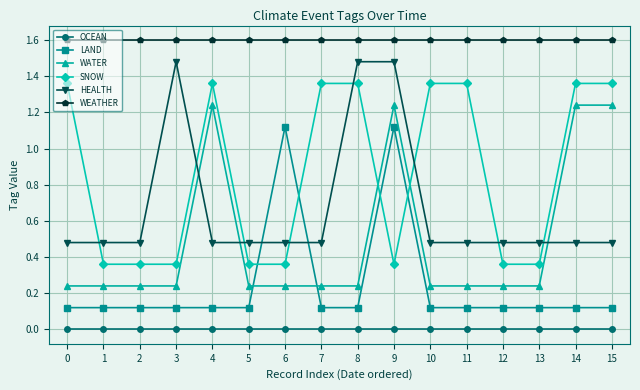

The WEATHER series shows 1.6 at 9. True or false?

True